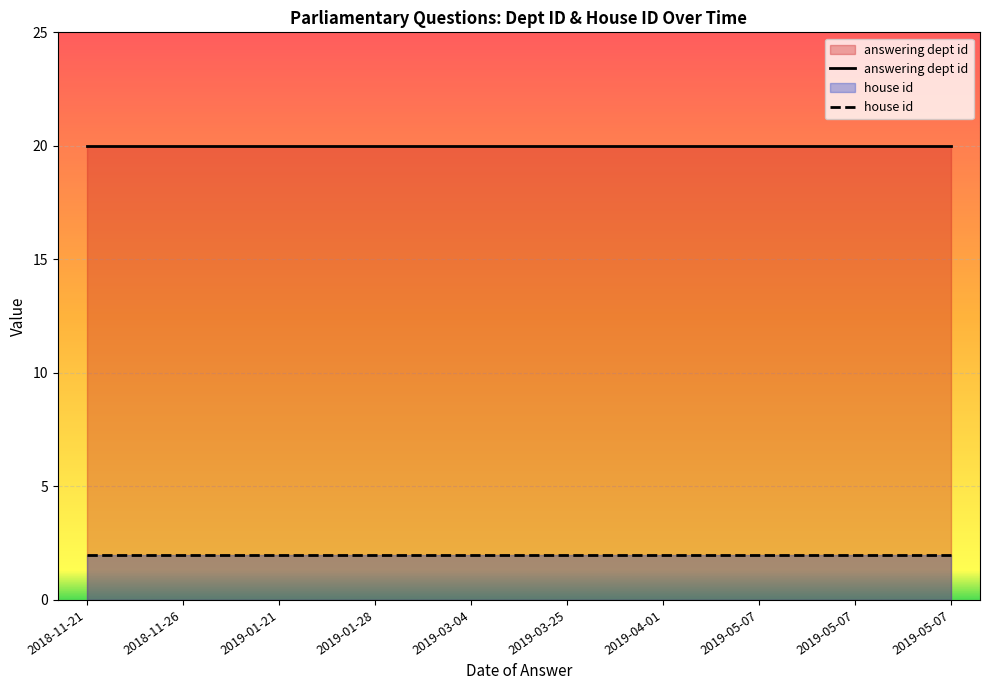

The house id series shows 3 at 2019-05-07. True or false?

False